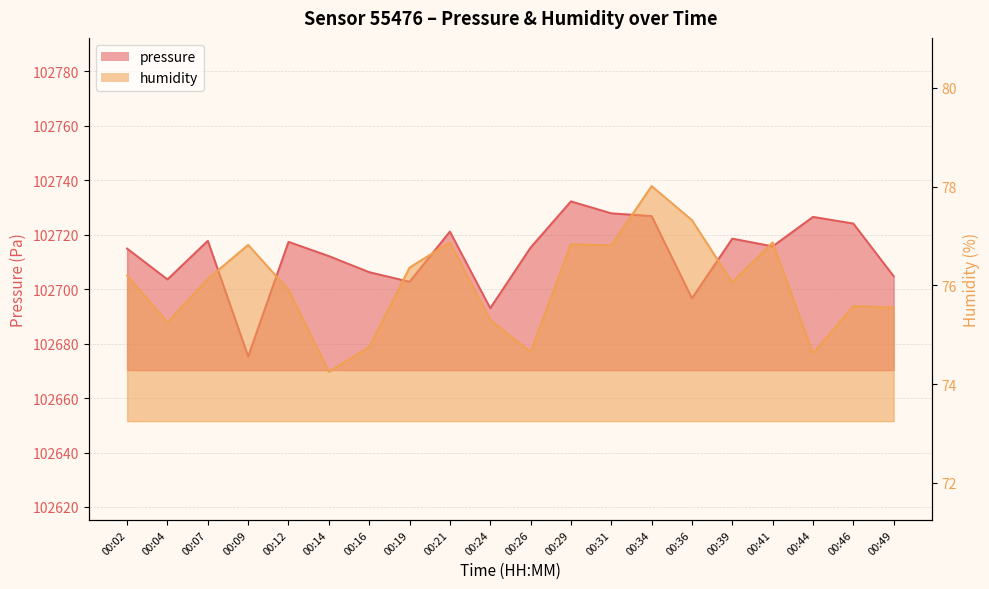

Does the chart have visible grid lines?

Yes